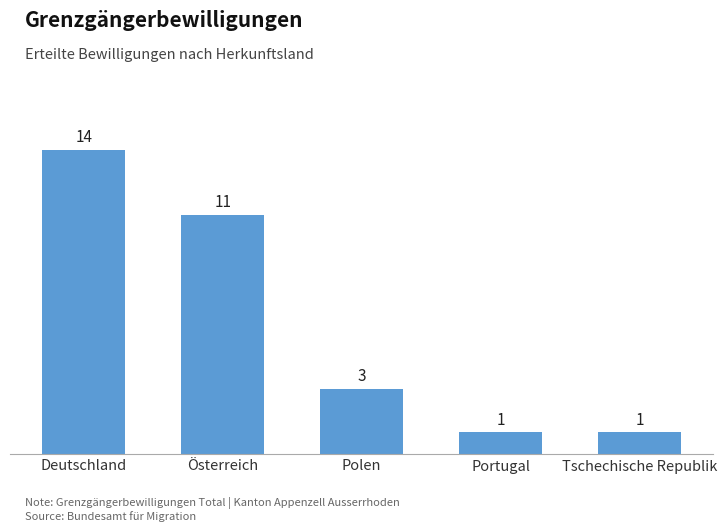

What is the maximum value shown in the chart?

14